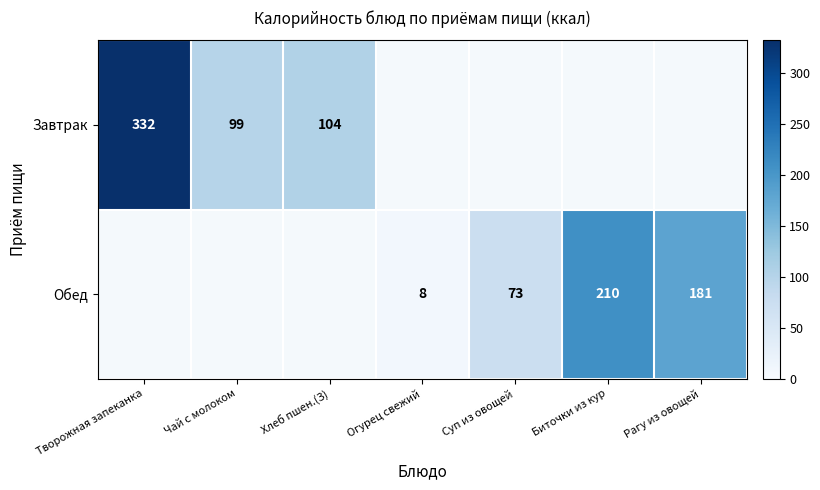

Is it true that Завтрак equals 136 at Хлеб пшен.(З)?

False